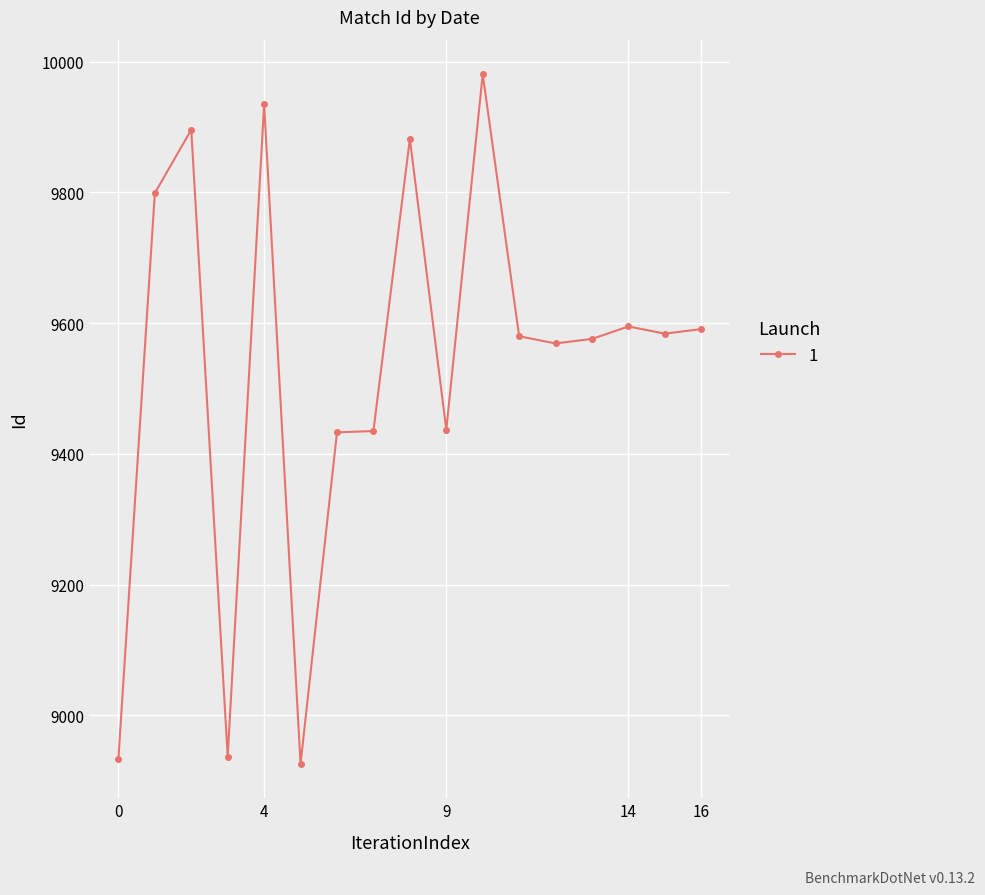

What is the smallest value displayed?

8926